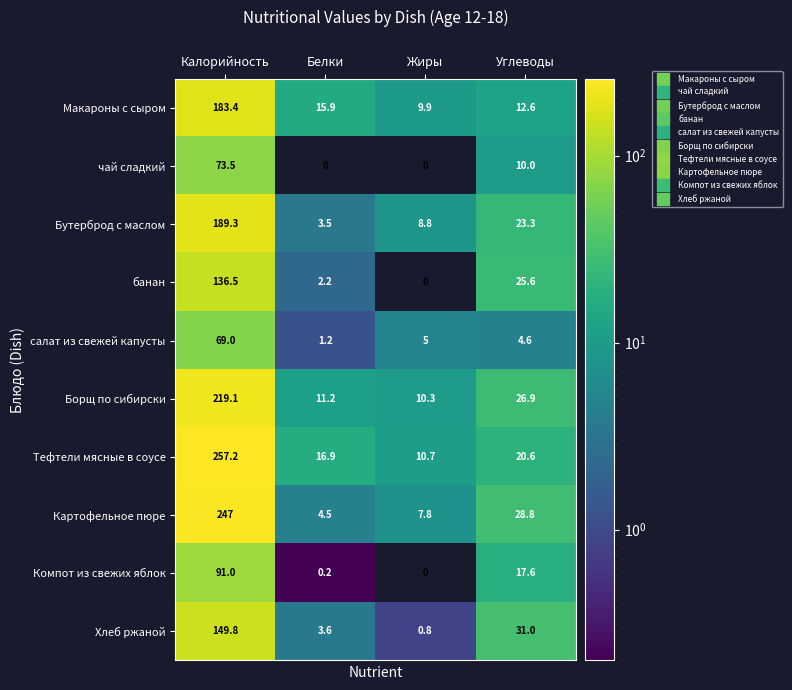

What is the approximate value of Бутерброд с маслом at Белки?

3.5